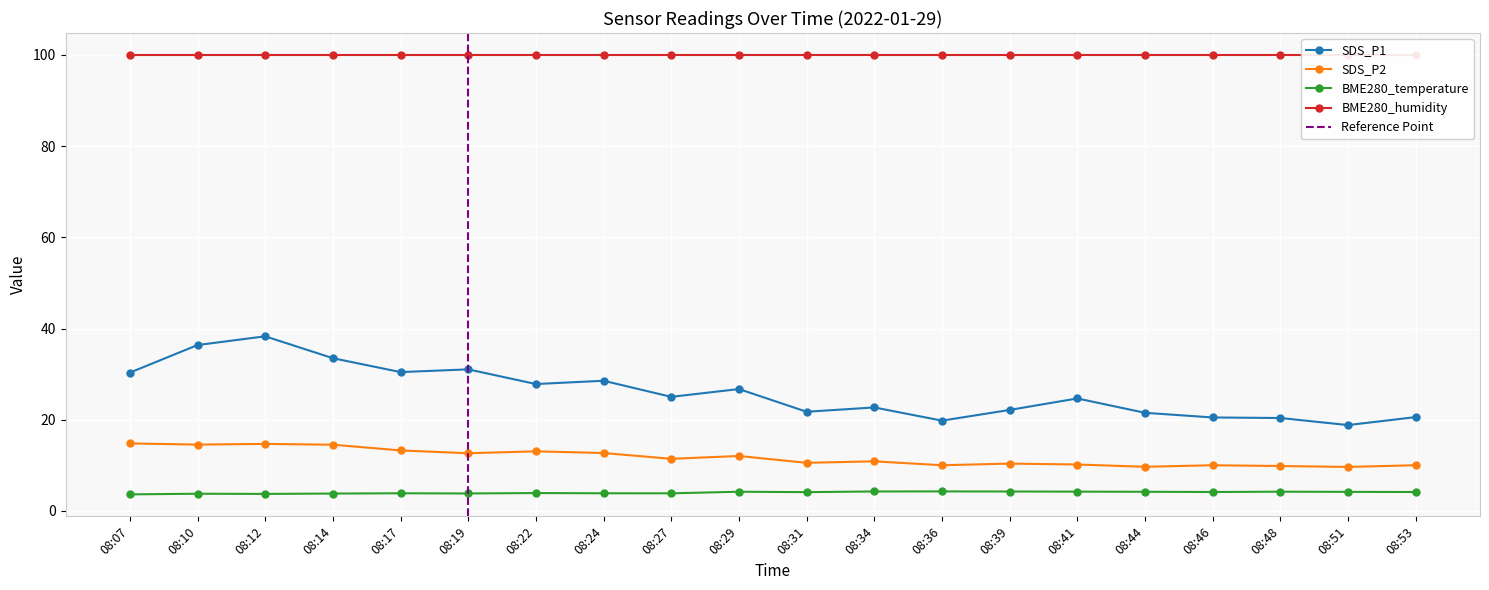

The value of SDS_P2 at 08:44 is 9.7. True or false?

True